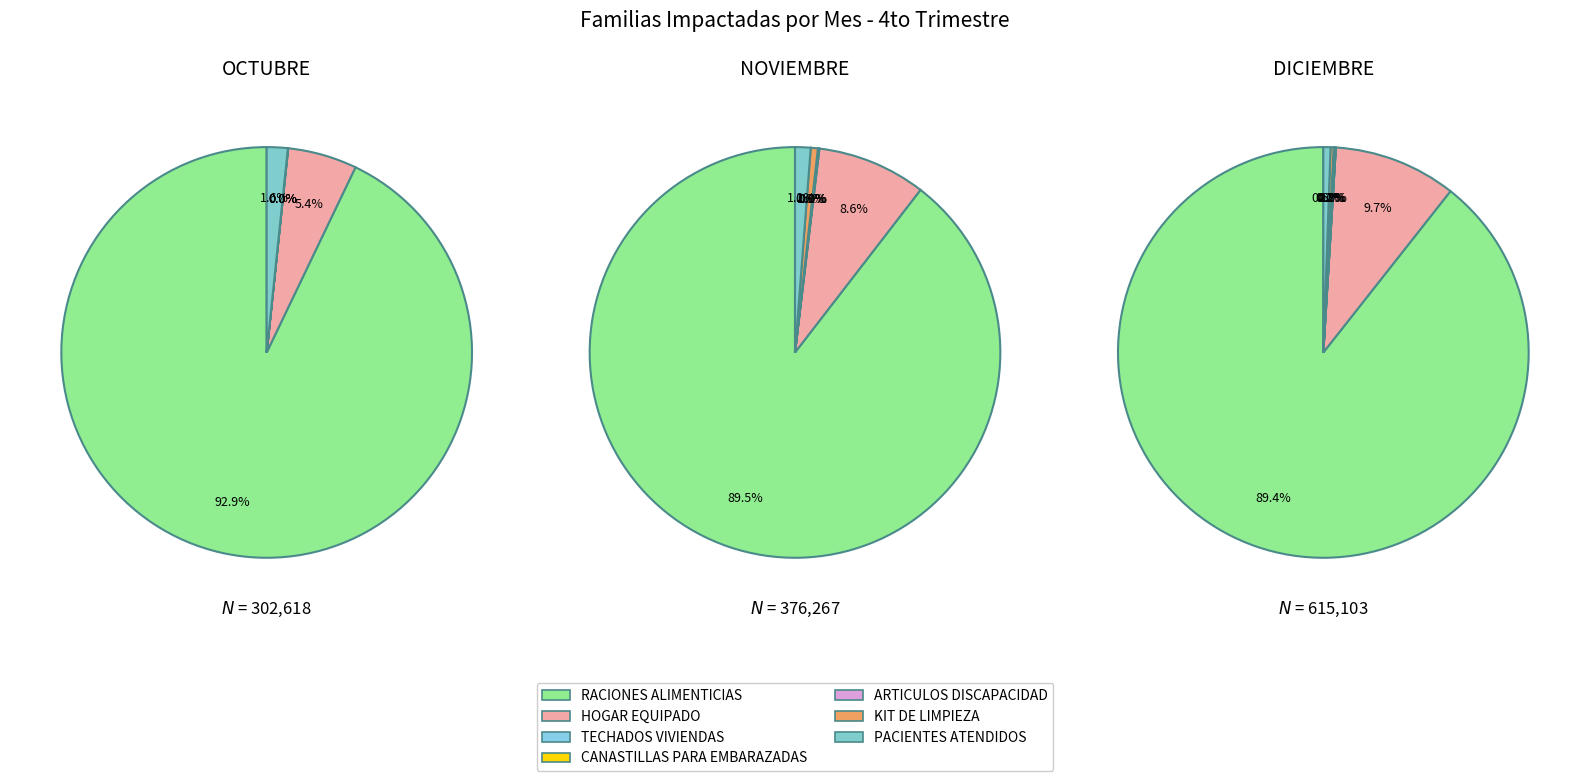

What is the smallest slice in the pie chart?

KIT DE LIMPIEZA